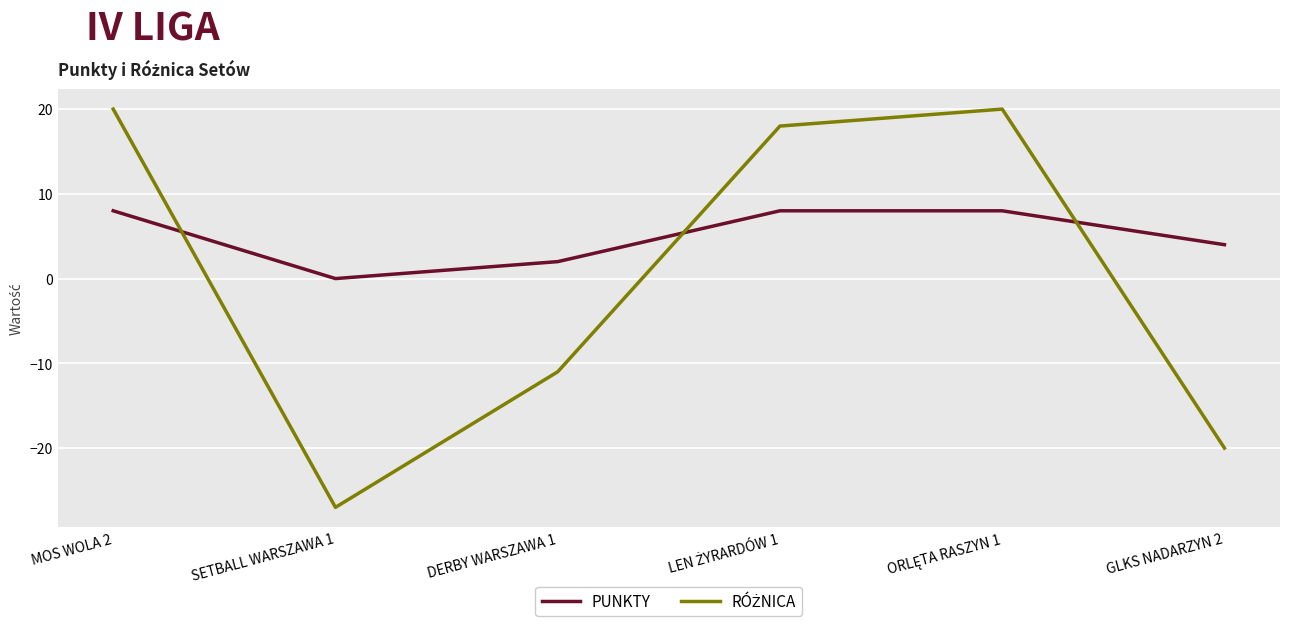

Count the number of categories in the chart.

6